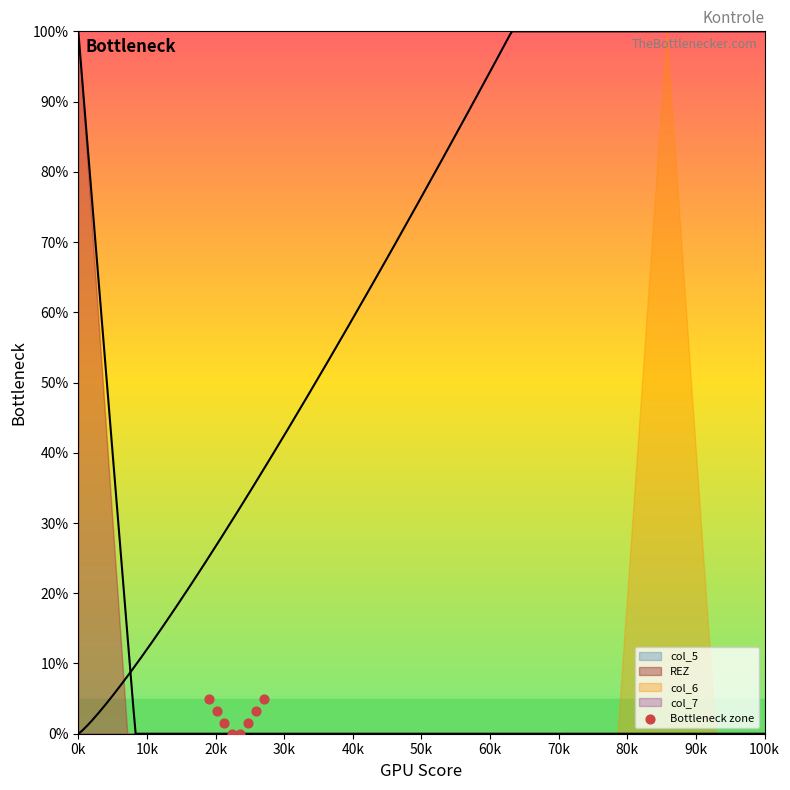

What is the average X value?

23.0